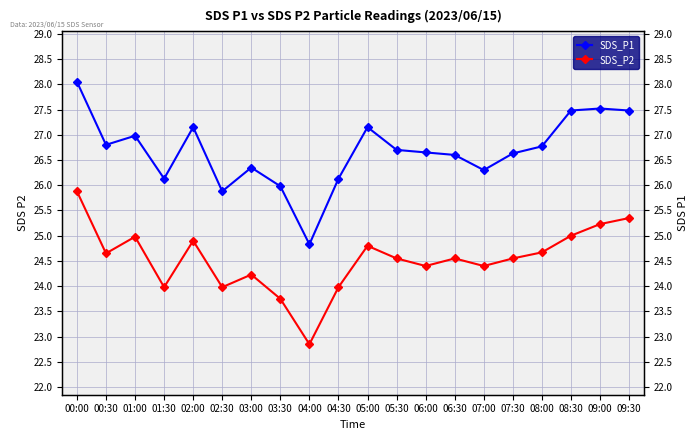

How many distinct data groups are displayed?

2